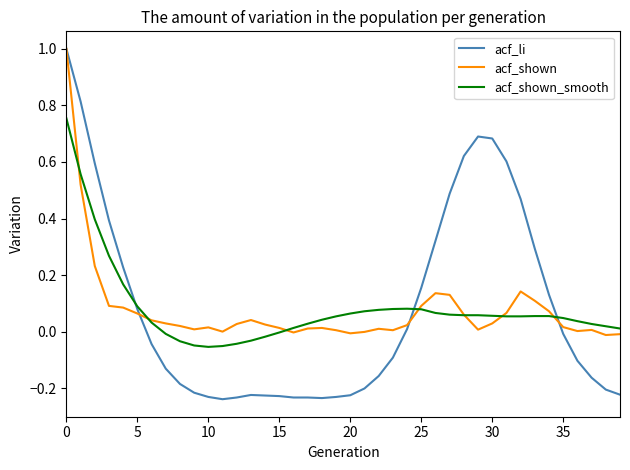

Which series has the largest range (max minus min)?

acf_li